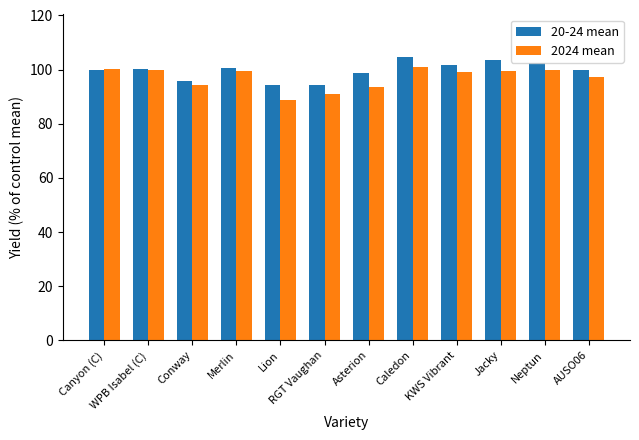

What is the value of the 2024 mean bar at the 4th from the left?

99.4